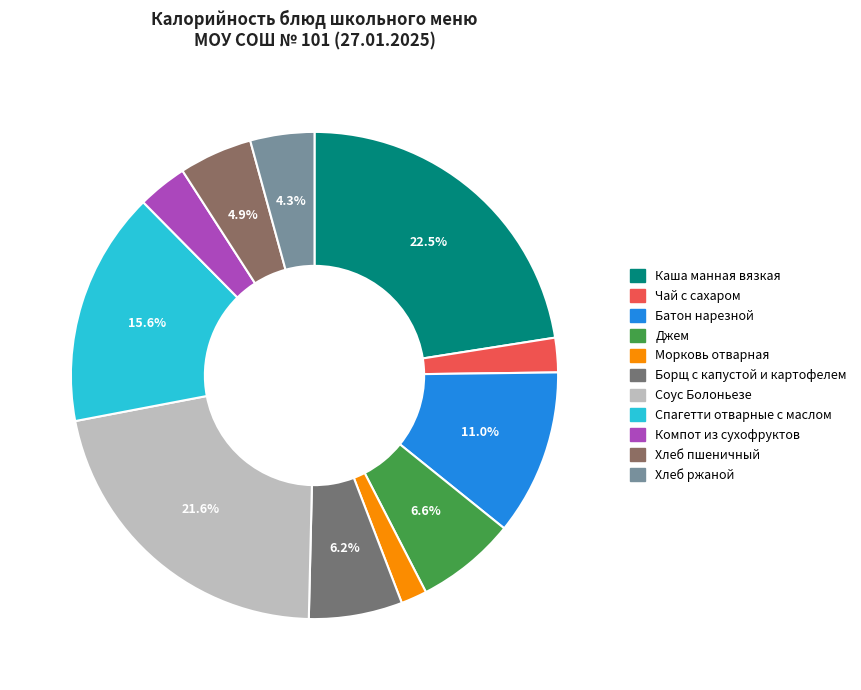

How much of the chart is everything except Каша манная вязкая?

77.5%